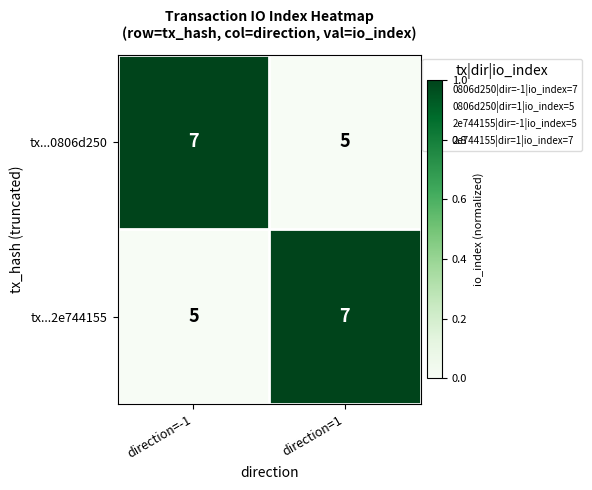

What is the total value across all series at direction=-1?

12